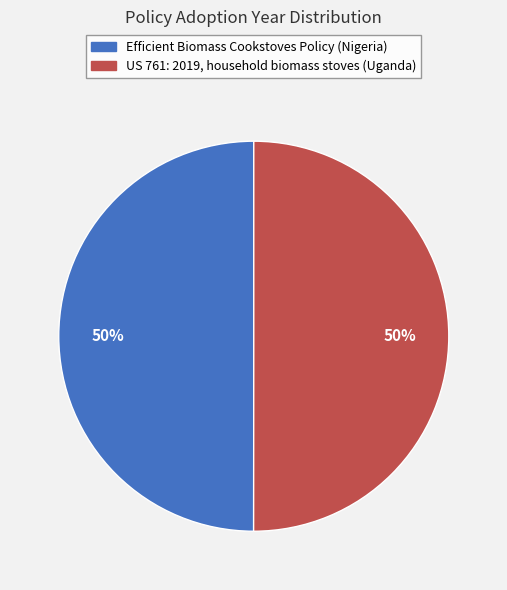

Is it true that US 761: 2019, household biomass stoves (Uganda) is 42% of the pie?

False